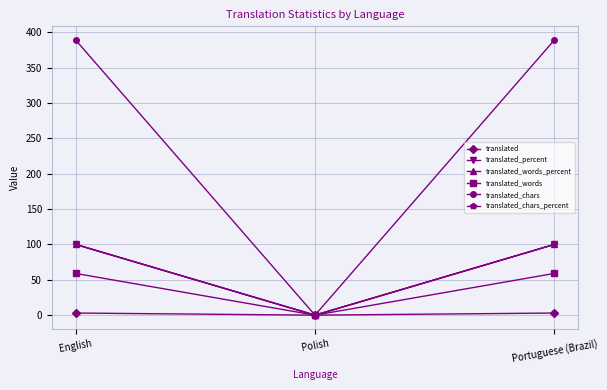

What is the approximate value of translated_chars at English, to the nearest 5?

390